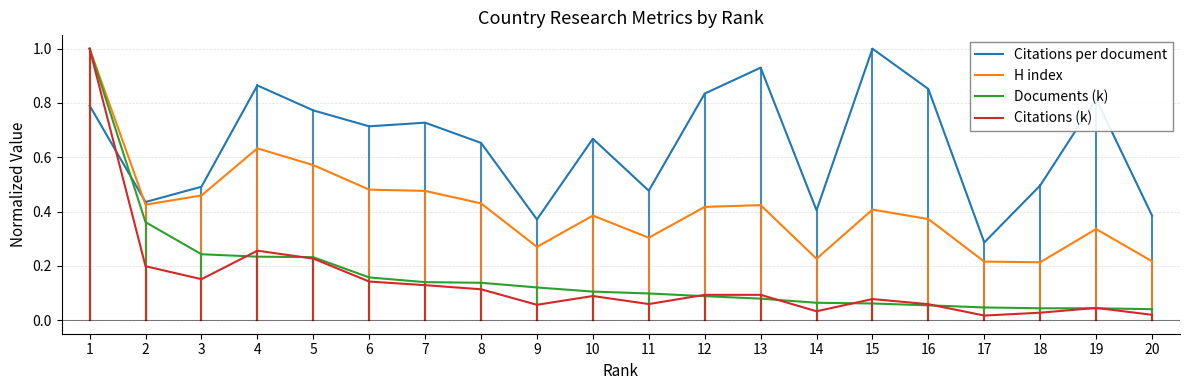

Which series has the largest total across all categories?

Citations per document